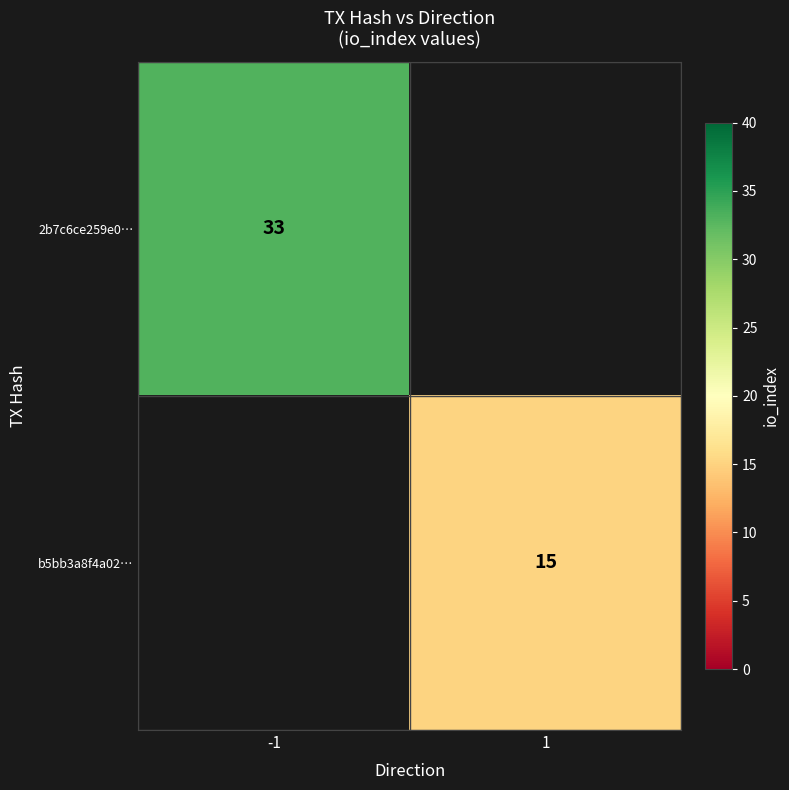

The b5bb3a8f4a02… series shows 20 at 1. True or false?

False